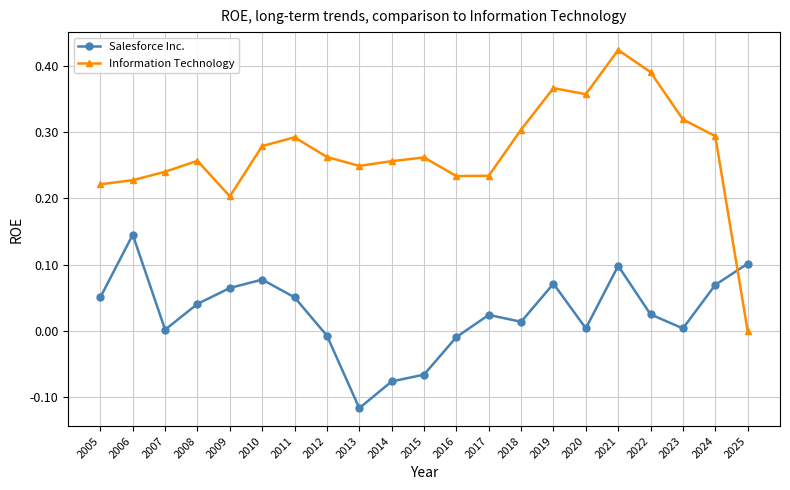

True or false: Information Technology and Salesforce Inc. cross at least once.

True